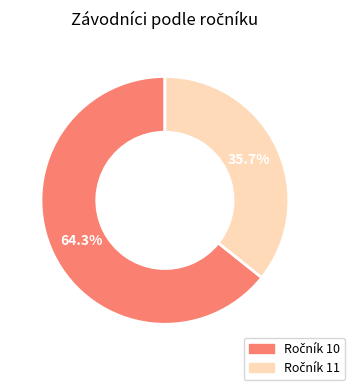

Is there any slice that represents more than half of the pie?

Yes